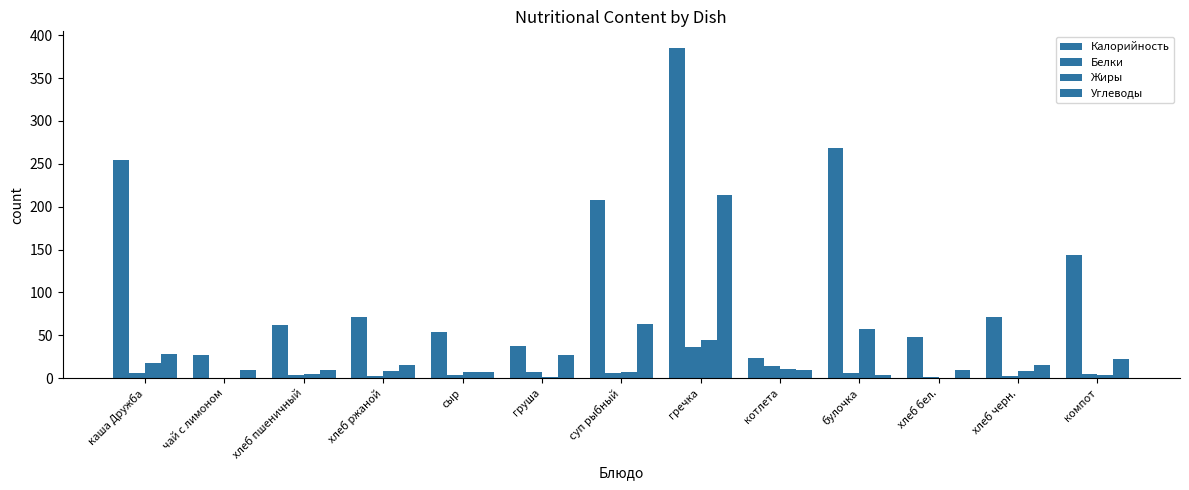

At which label does Калорийность first exceed 71?

каша Дружба